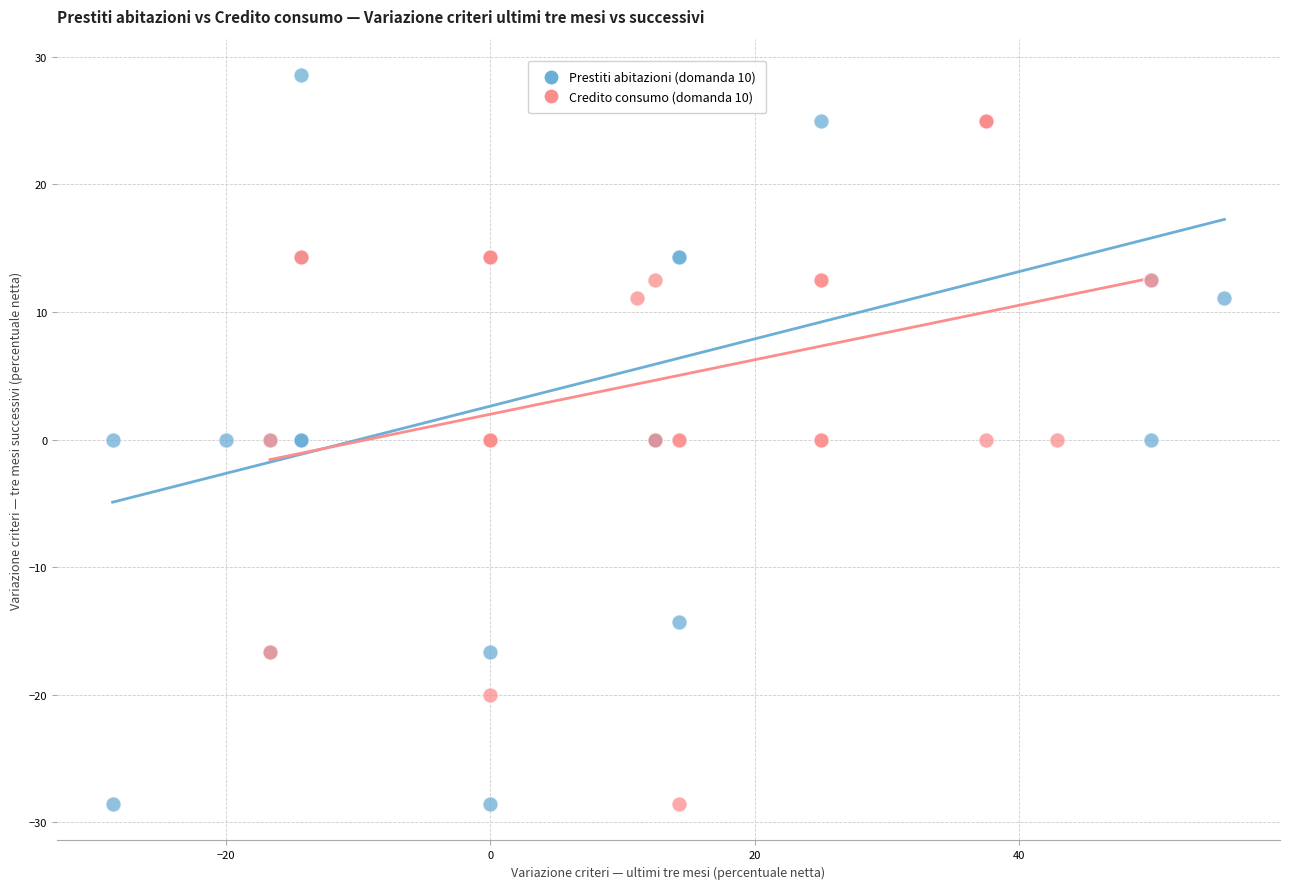

Which series has the largest Y range (max minus min)?

Prestiti abitazioni (domanda 10)